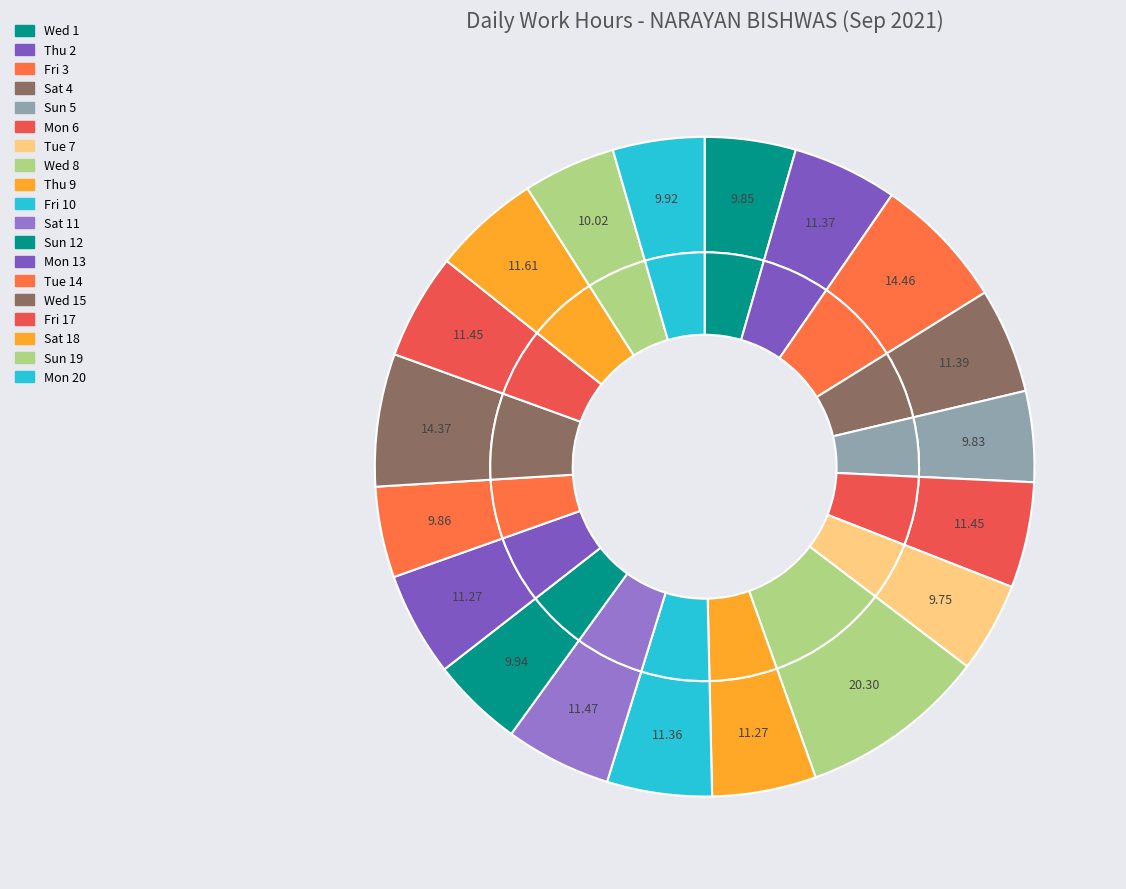

The Fri 3 slice represents 7% of the pie. True or false?

True